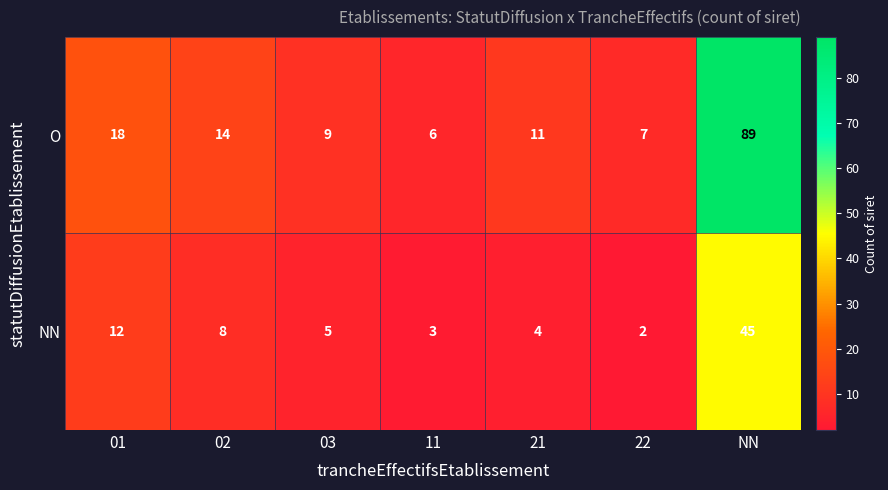

What is the difference between the O values at 02 and 01?

4